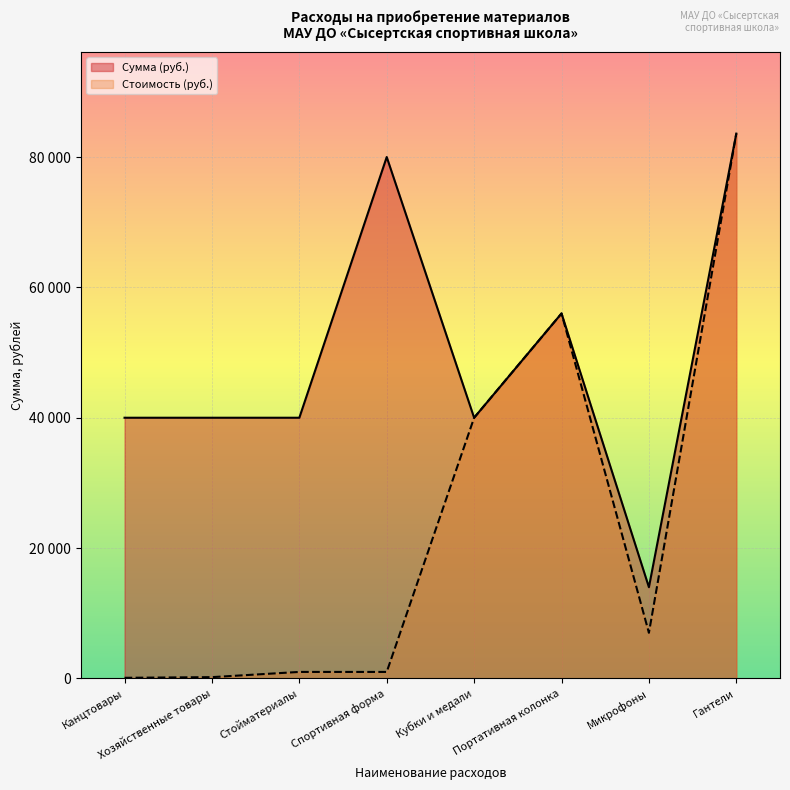

True or false: Сумма (руб.) and Стоимость (руб.) intersect in this chart.

False